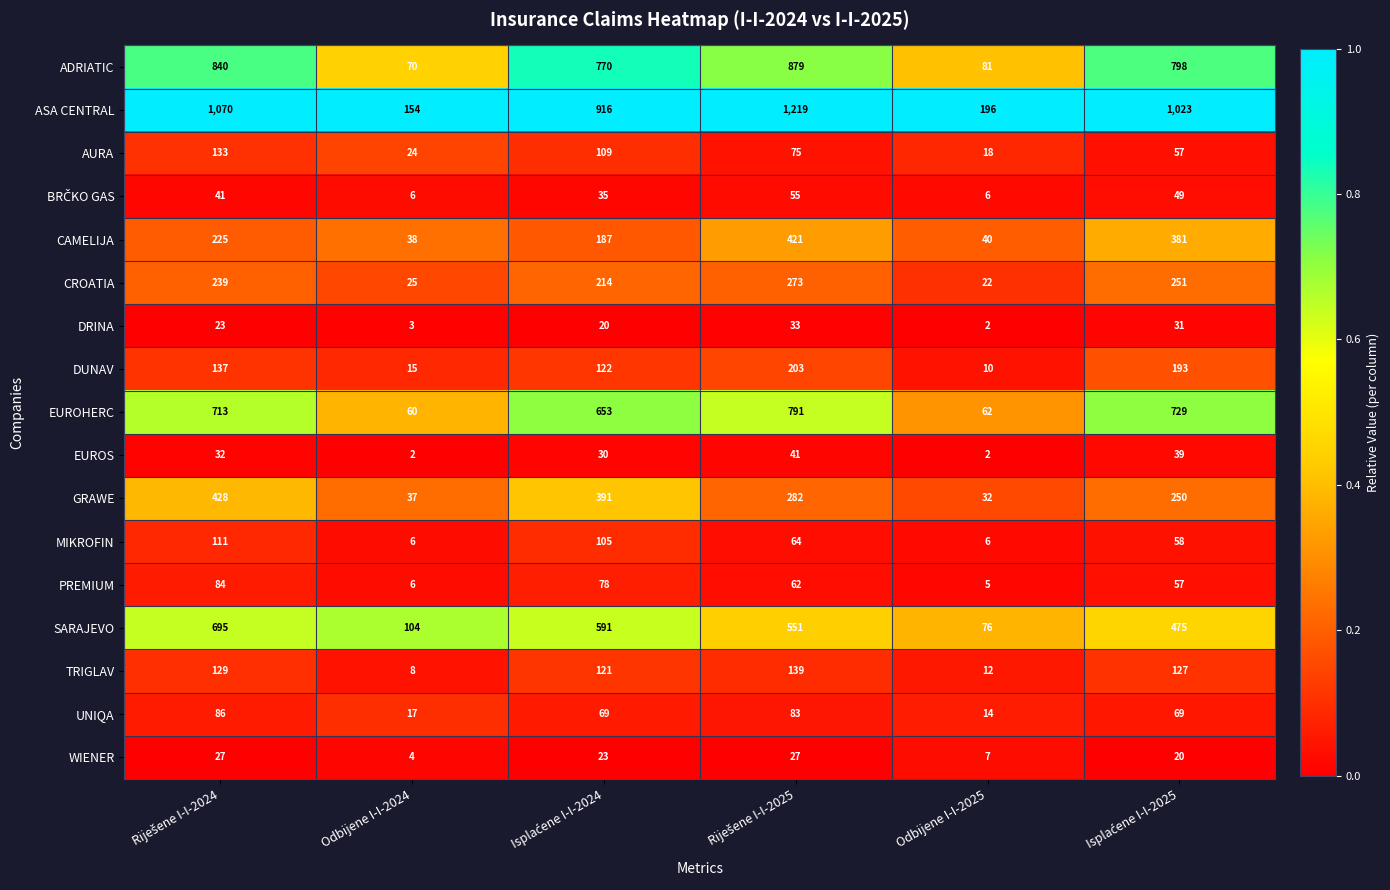

What is the maximum value for ADRIATIC?

879